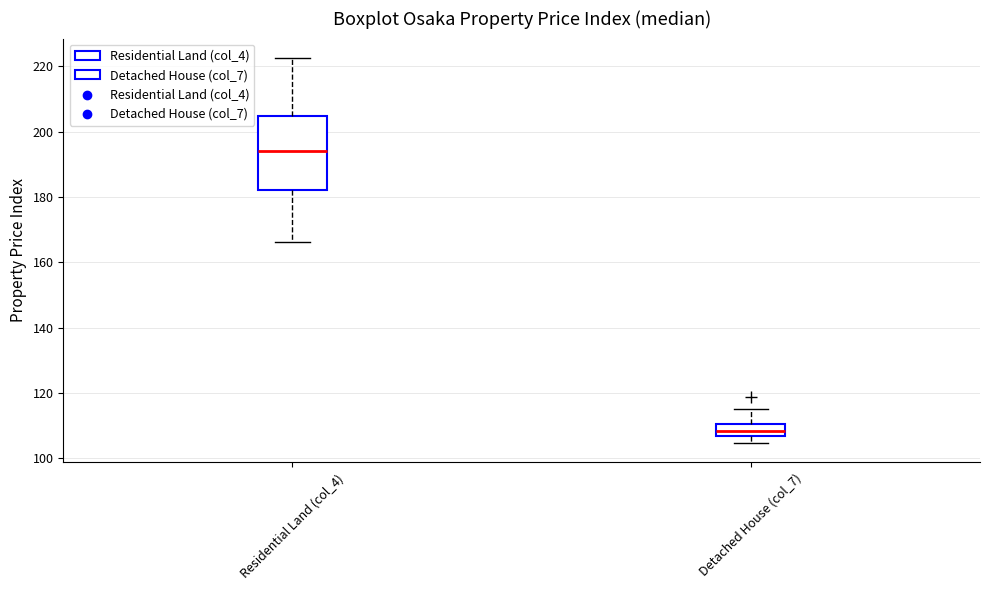

Where is the lower edge of the box for Residential Land (col_4) on the y-axis? The values are not printed on the chart, so give them approximately, as read against the axis.

182